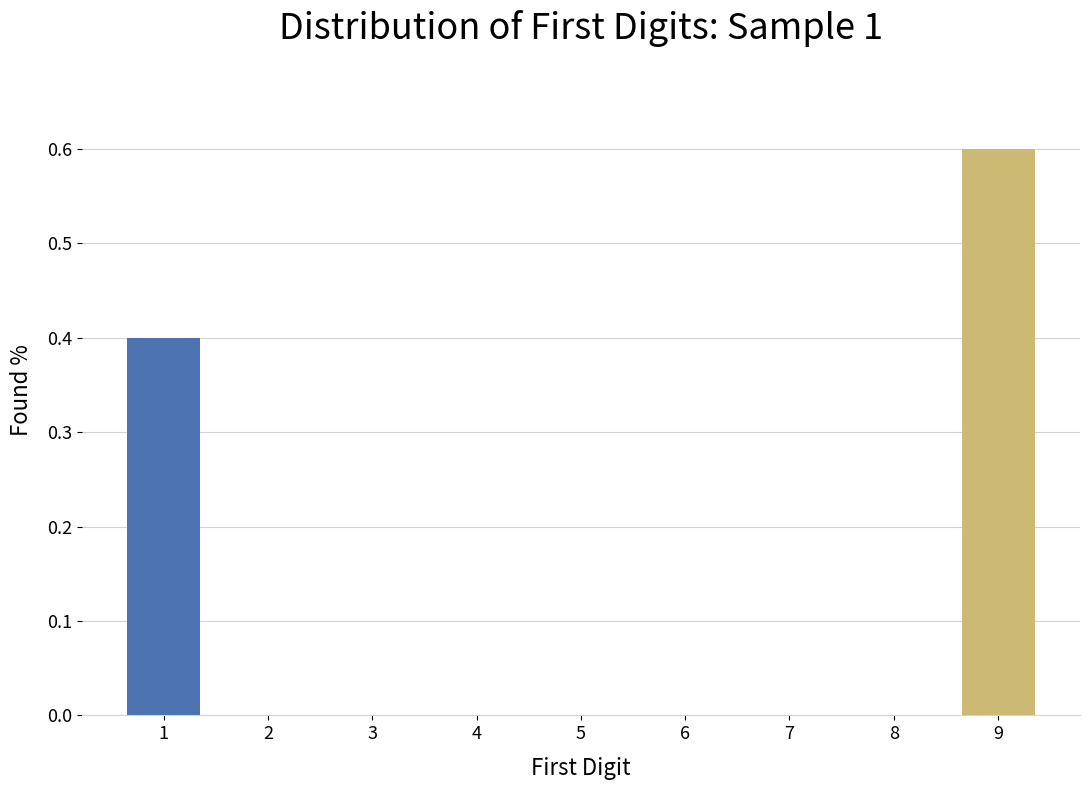

What is the sum of all values?

1.0